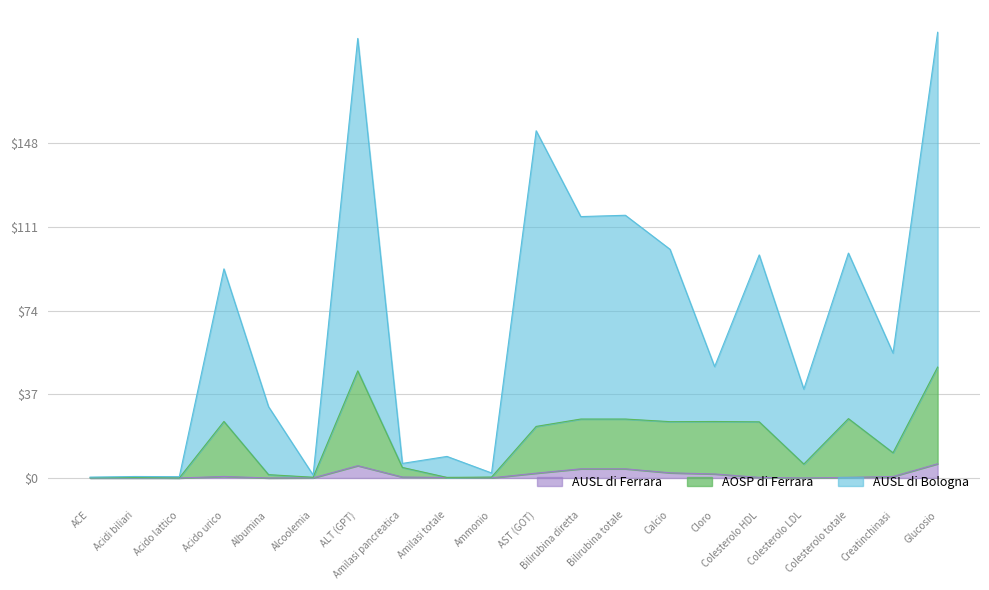

What is the greatest value displayed?

197.0